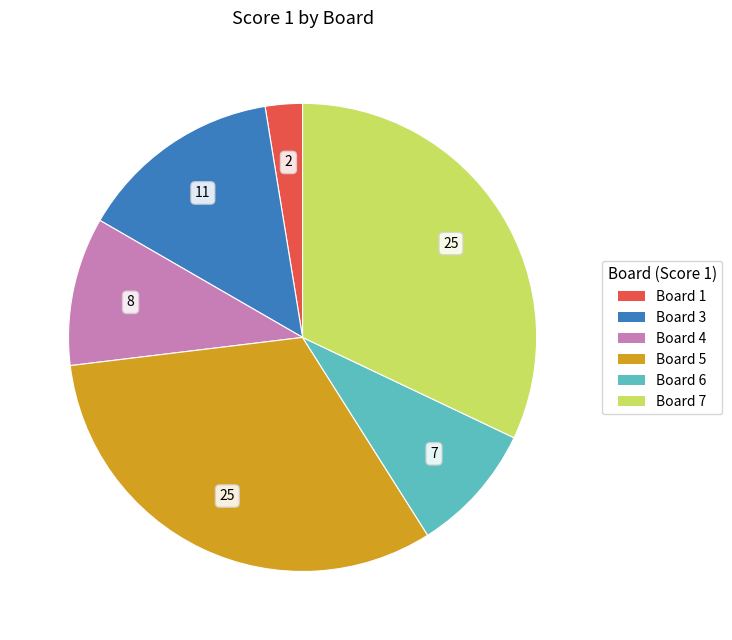

Is there a majority slice in this chart?

No